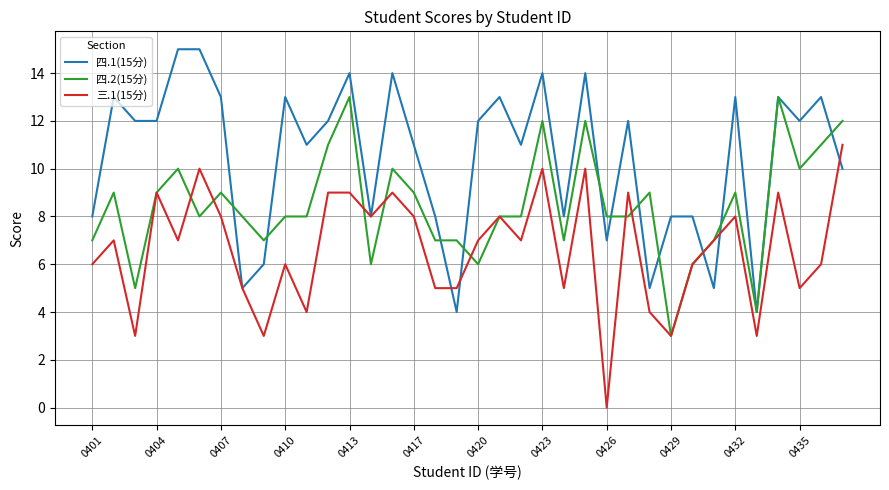

At how many categories does at least one series exceed 3?

36